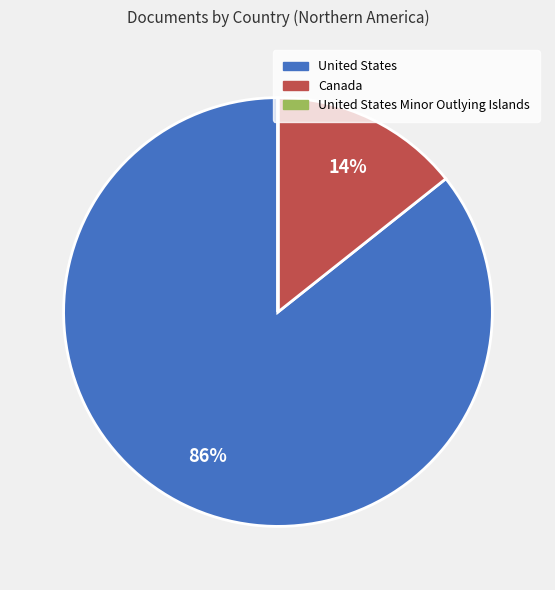

To the nearest percent, what is the average slice percentage?

33%